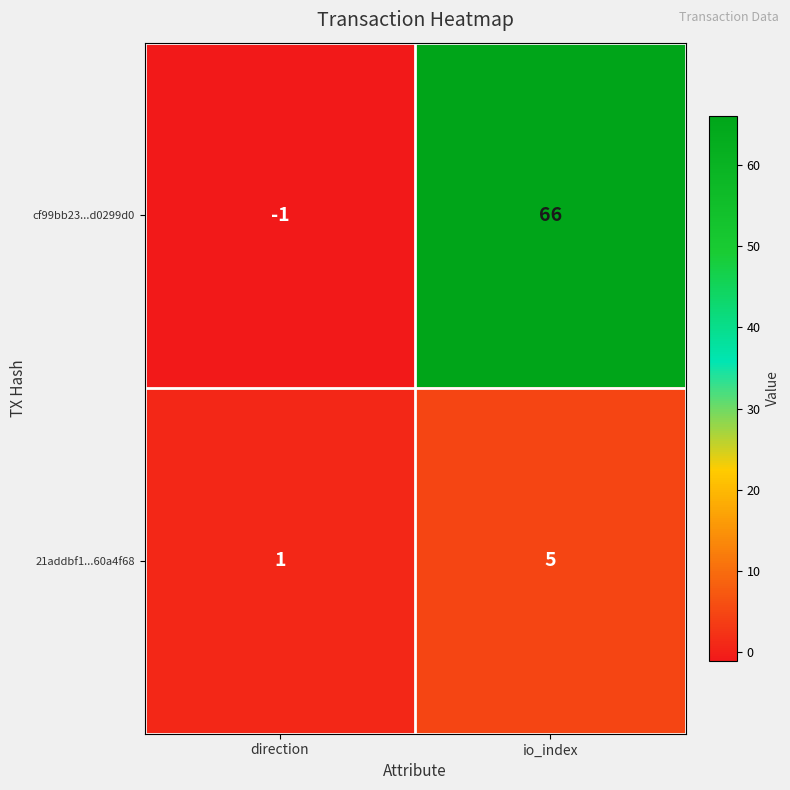

Which series has the widest spread of values?

cf99bb23...d0299d0